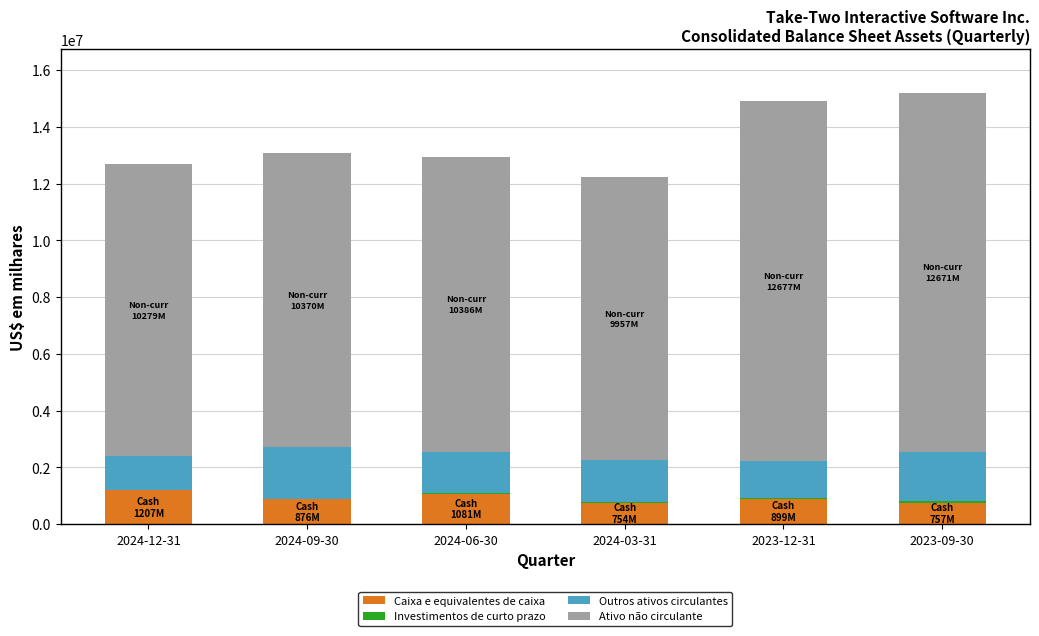

What is the maximum value for Caixa e equivalentes de caixa?

1206800